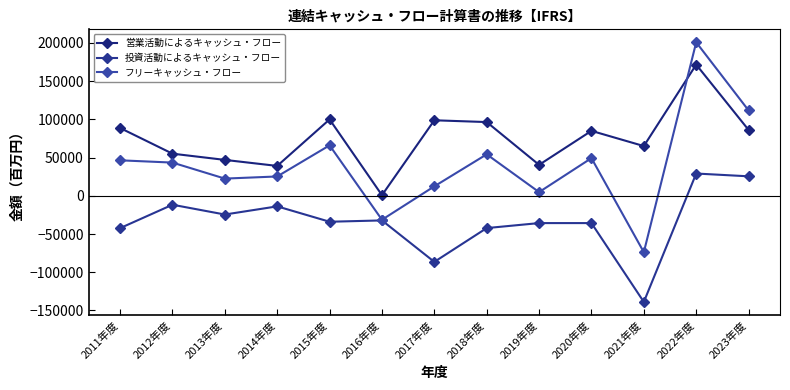

In 営業活動によるキャッシュ・フロー, how many points are lower than both neighbors (excluding endpoints)?

4